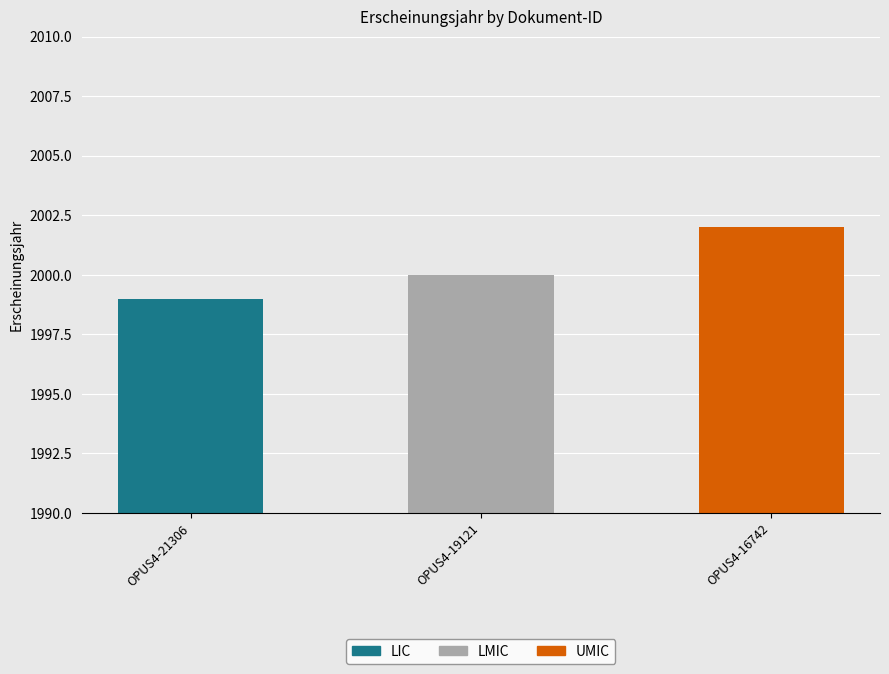

What is the difference between the values at OPUS4-16742 and OPUS4-19121?

2